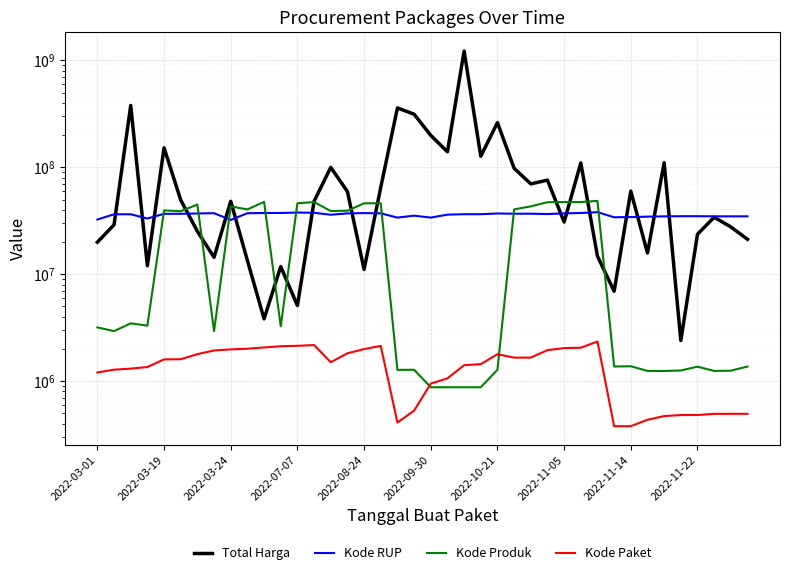

In Total Harga, how many points are lower than both neighbors (excluding endpoints)?

12